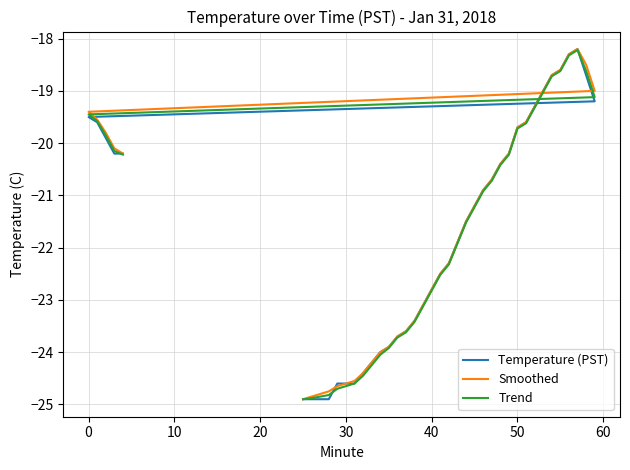

The value of Temperature (PST) at 27 is -7.6. True or false?

False